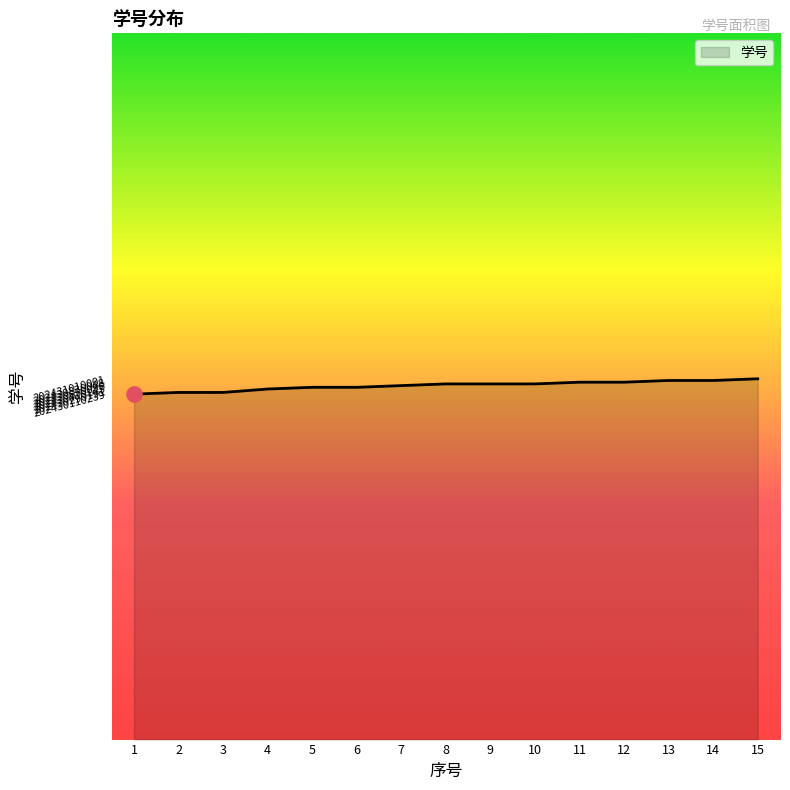

Which has a higher value, 1 or 9?

9